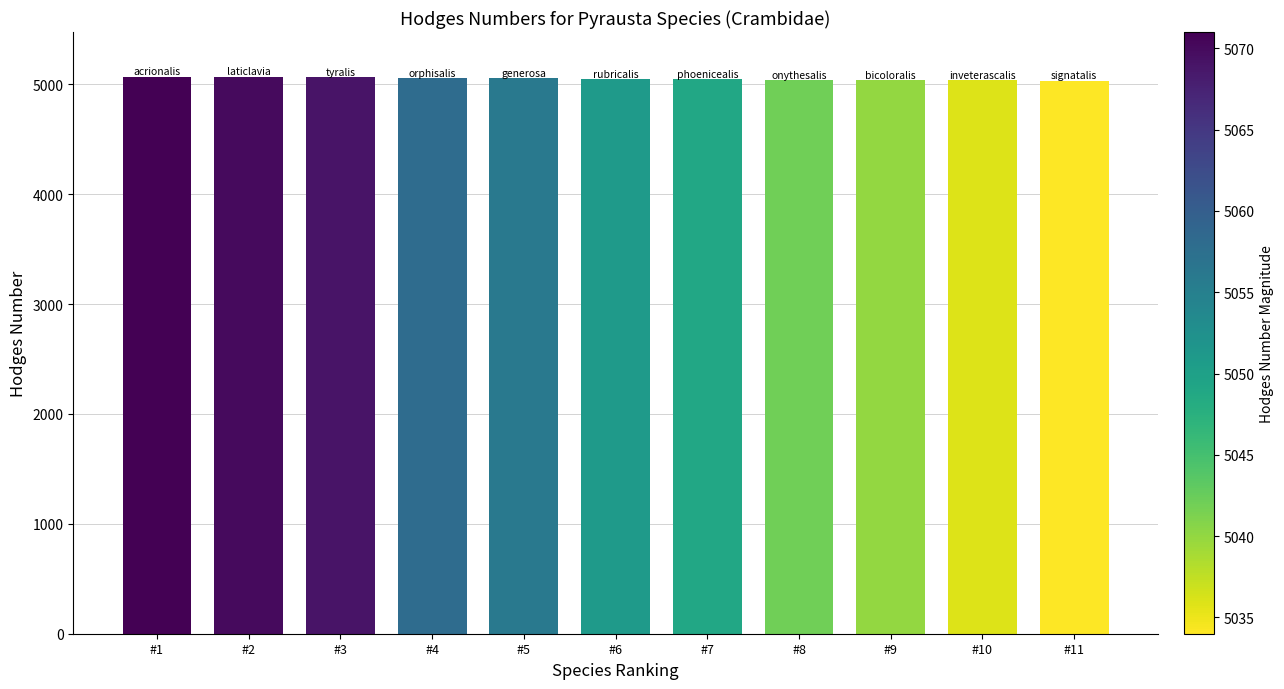

What is the average value?

5052